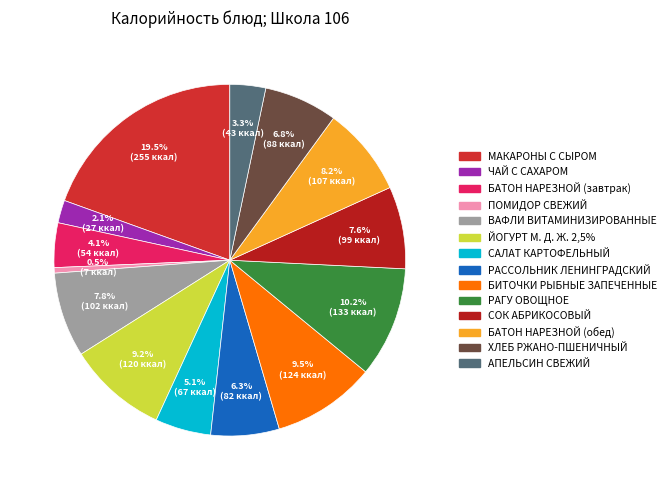

Is there any slice that represents more than half of the pie?

No